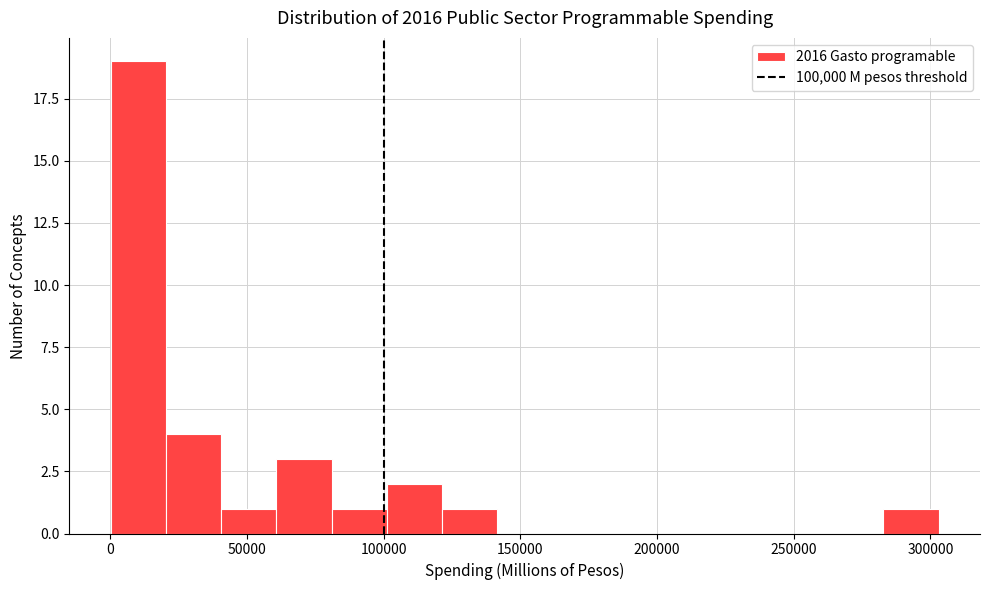

Reading left to right, transcribe this chart: for each bar, give the range it covers on the x-axis and its height. Neither the bar edges nor the heights are printed on the chart, so give them approximately, as read against the axes.

0 to 20000: 19
20000 to 40000: 4
40000 to 60000: 1
60000 to 80000: 3
80000 to 100000: 1
100000 to 120000: 2
120000 to 140000: 1
140000 to 160000: 0
160000 to 180000: 0
180000 to 200000: 0
200000 to 220000: 0
220000 to 240000: 0
240000 to 265000: 0
265000 to 285000: 0
285000 to 305000: 1